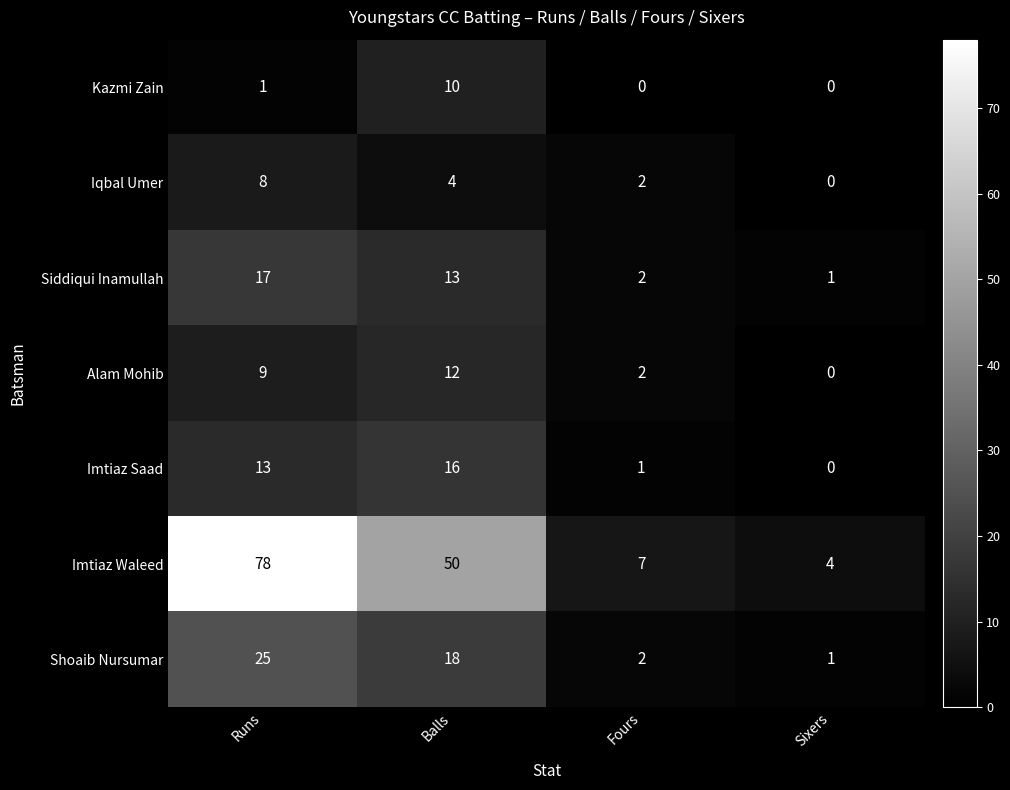

How many distinct data groups are displayed?

7